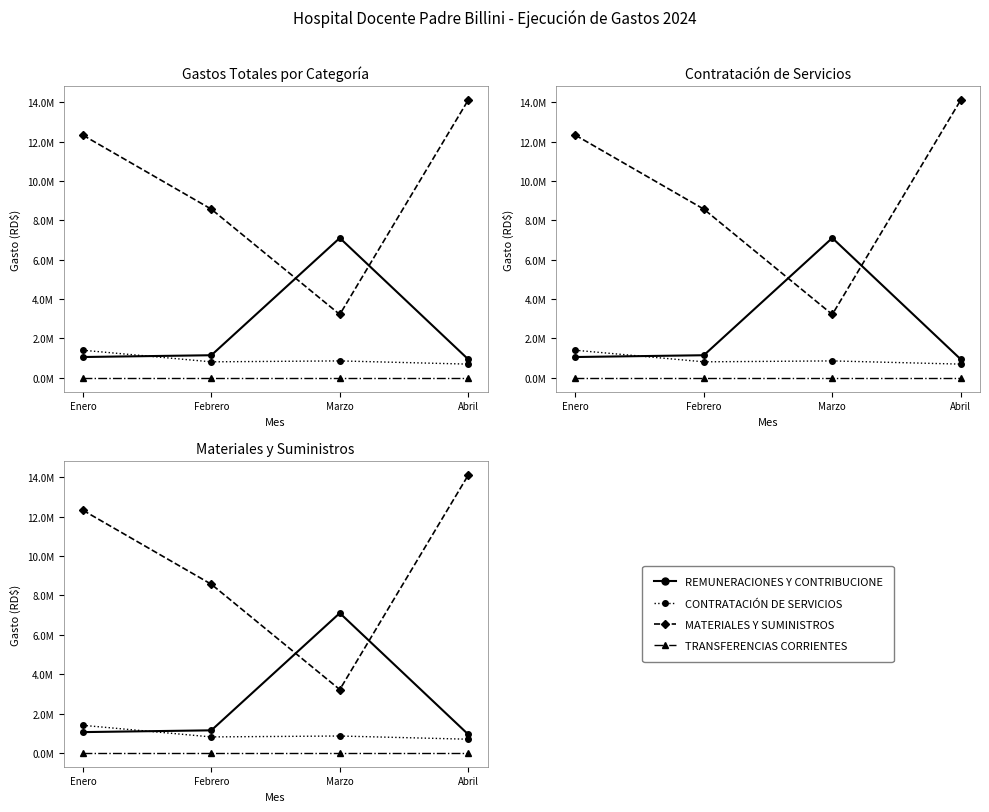

What is the label of the 3rd point from the right?

Febrero